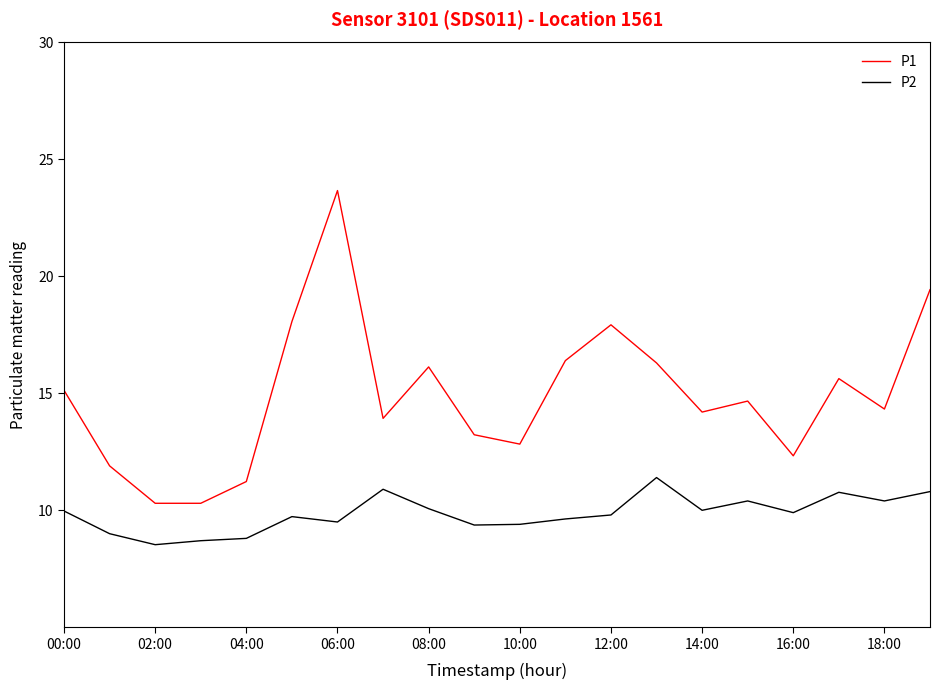

What is the greatest value displayed?

23.7